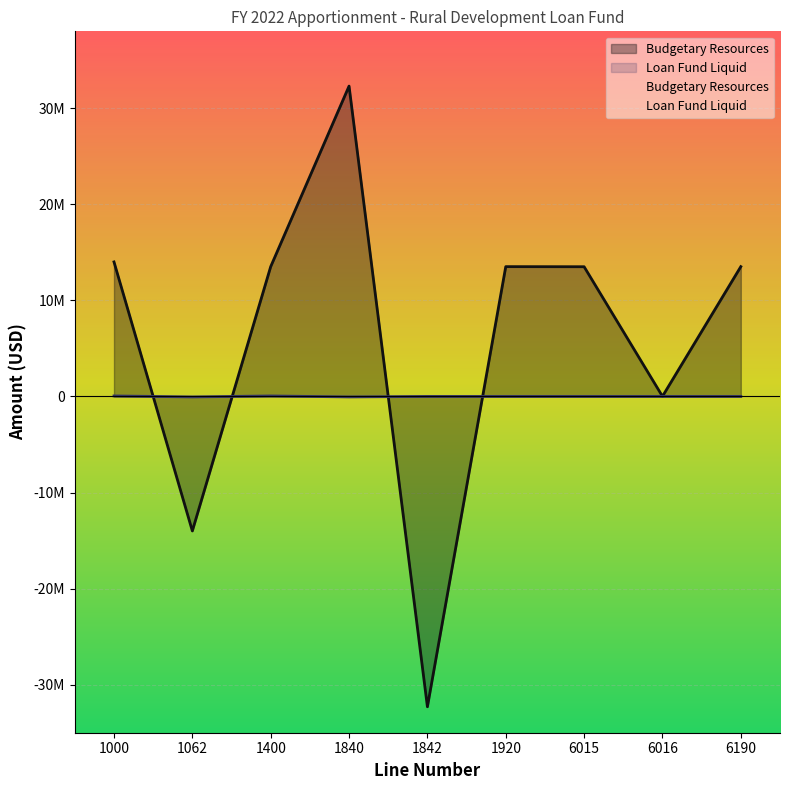

What is the value of the Budgetary Resources point at the 2nd from the left?

-14000000